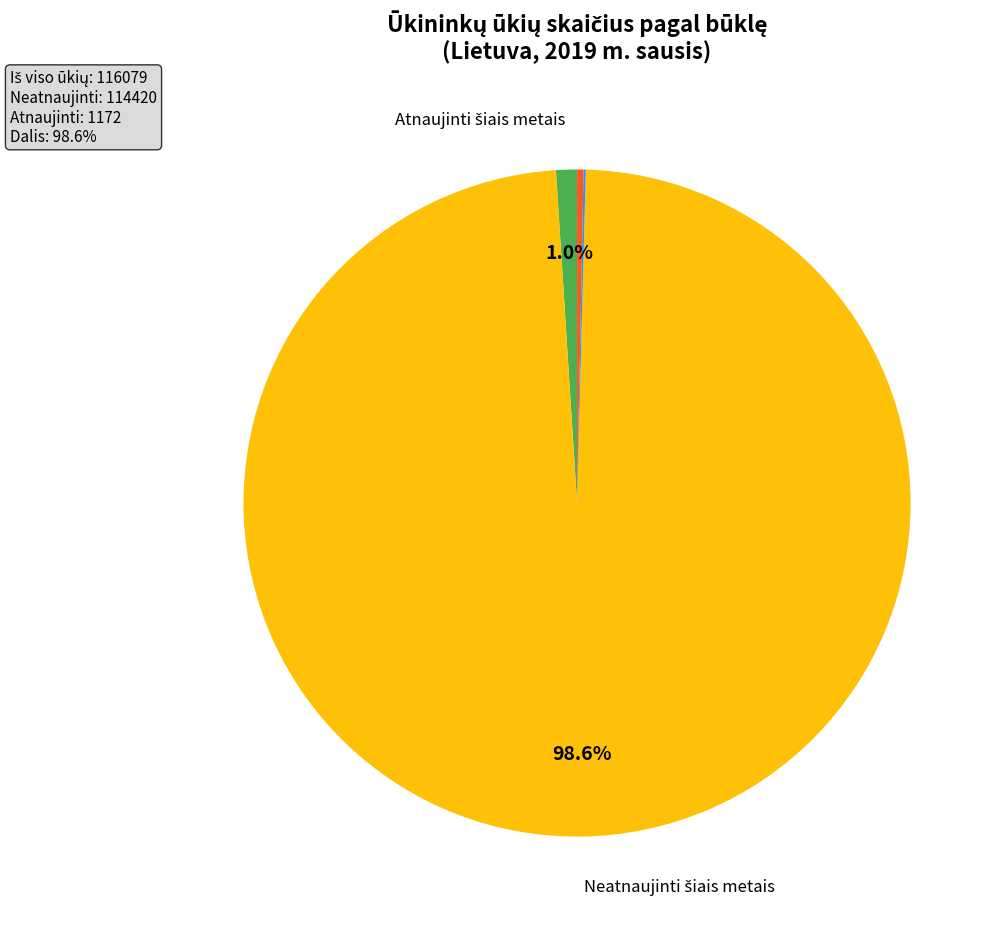

Is there any slice that represents more than half of the pie?

Yes